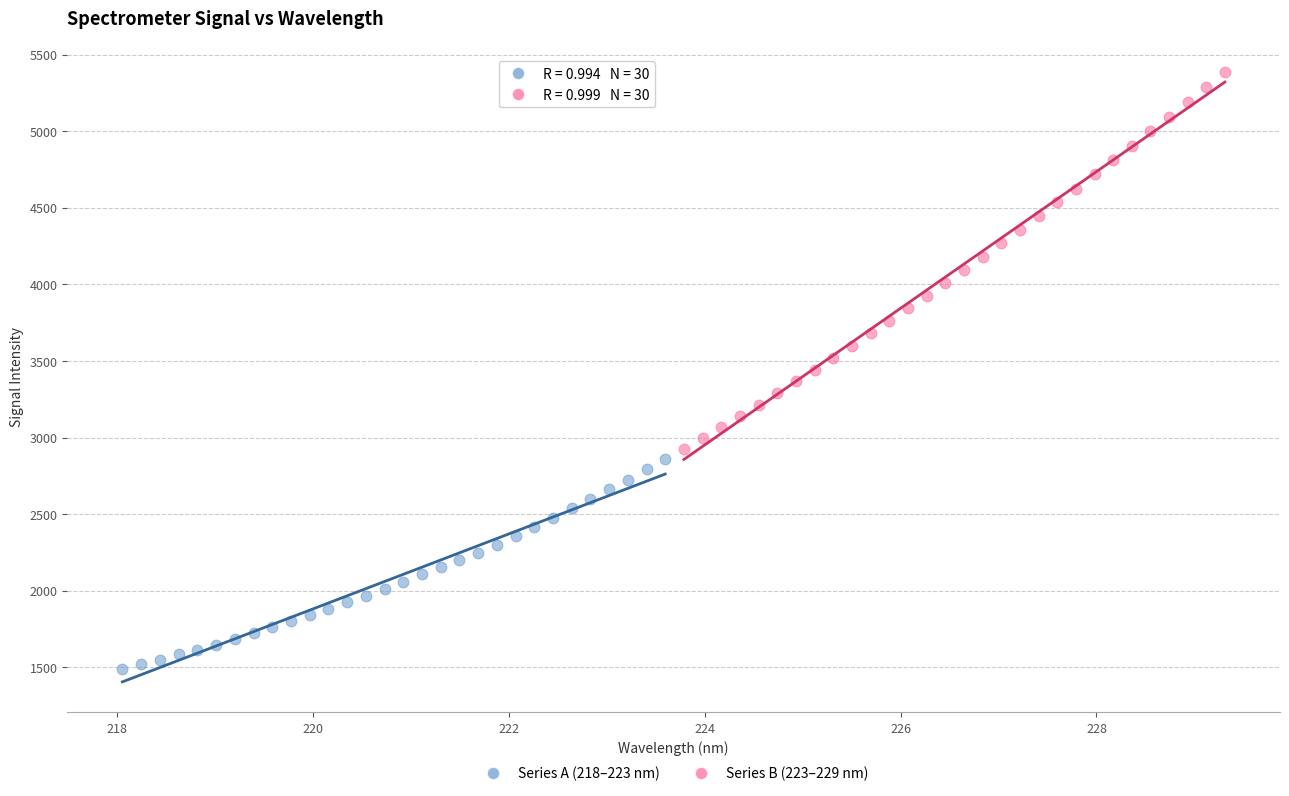

Which series reaches the minimum Y coordinate?

Series A (218–223 nm)